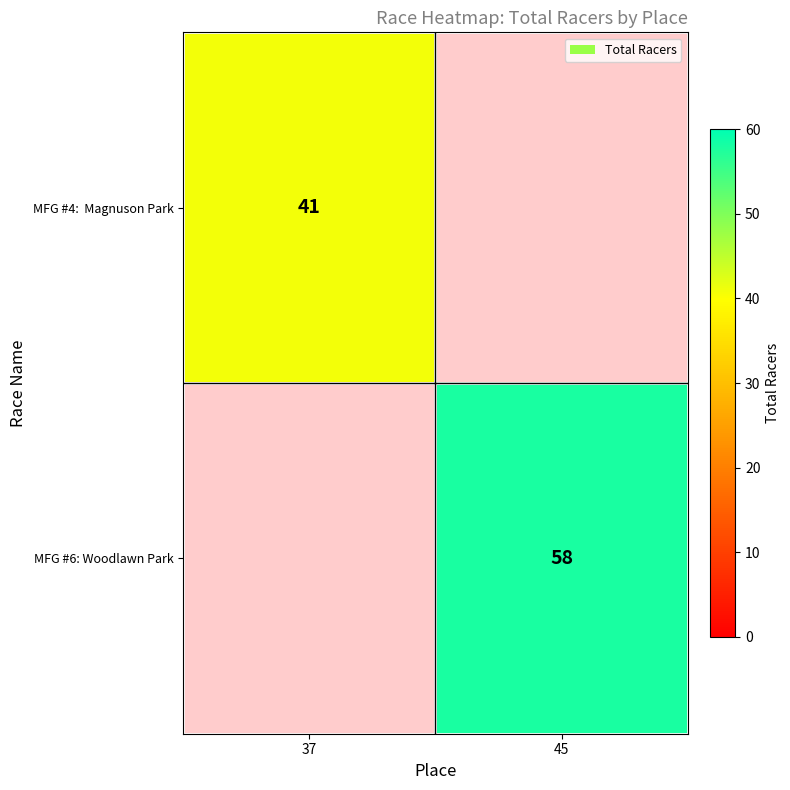

Which has a higher value, 37 or 45?

45